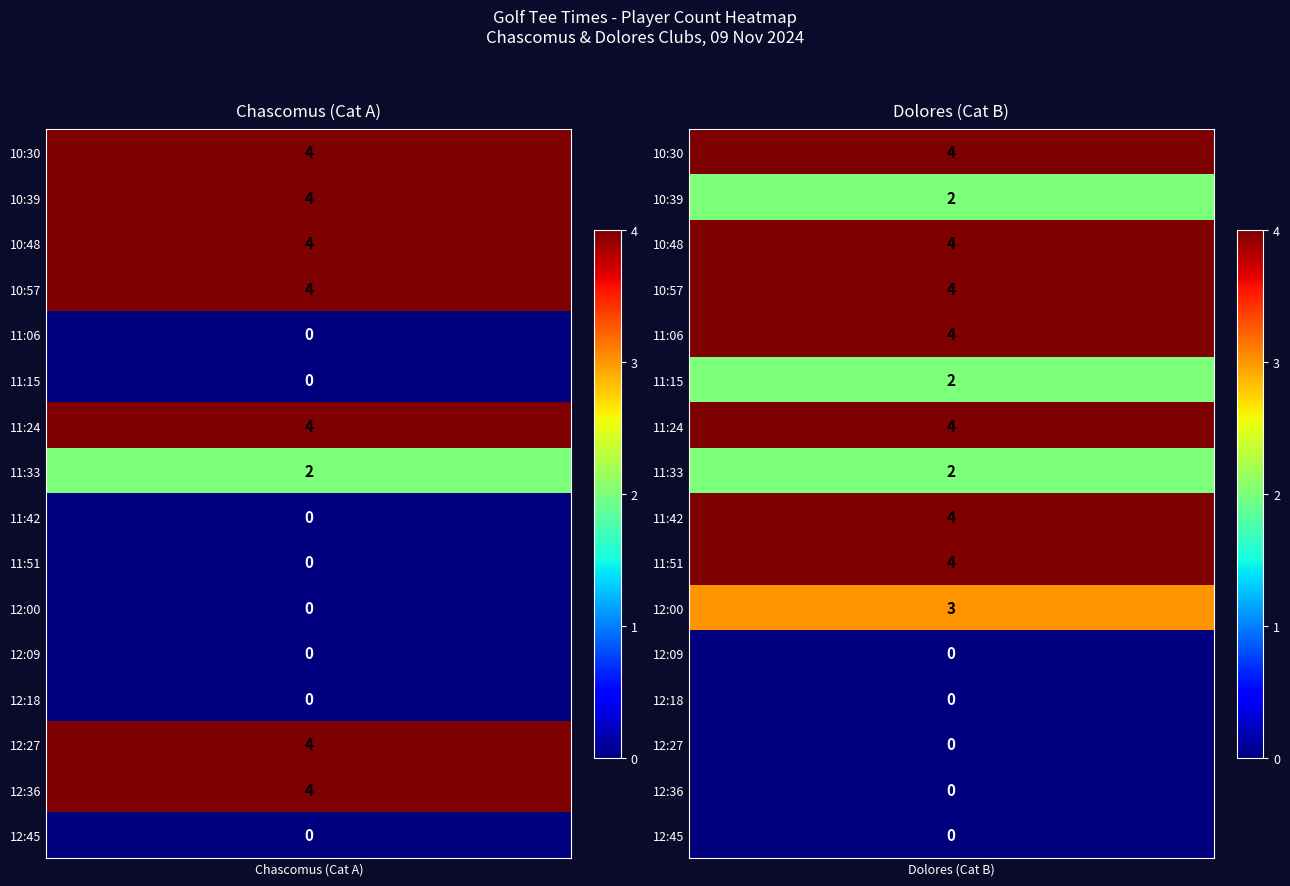

Reading left to right, extract all data points from this chart.

10:30: 4	4
10:39: 4	2
10:48: 4	4
10:57: 4	4
11:06: 0	4
11:15: 0	2
11:24: 4	4
11:33: 2	2
11:42: 0	4
11:51: 0	4
12:00: 0	3
12:09: 0	0
12:18: 0	0
12:27: 4	0
12:36: 4	0
12:45: 0	0